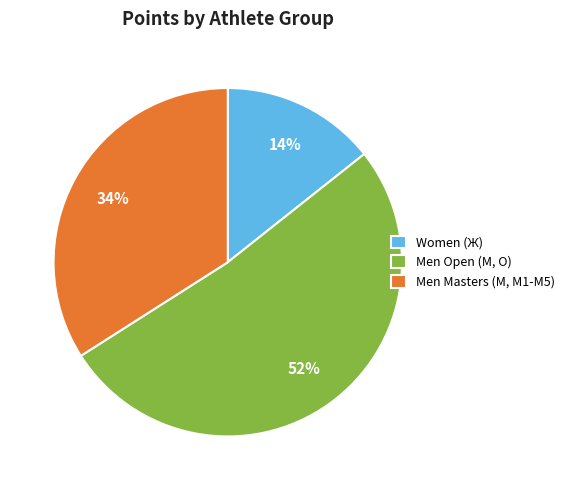

What percentage is the Men Masters (М, M1-M5) slice, to the nearest percent?

34%